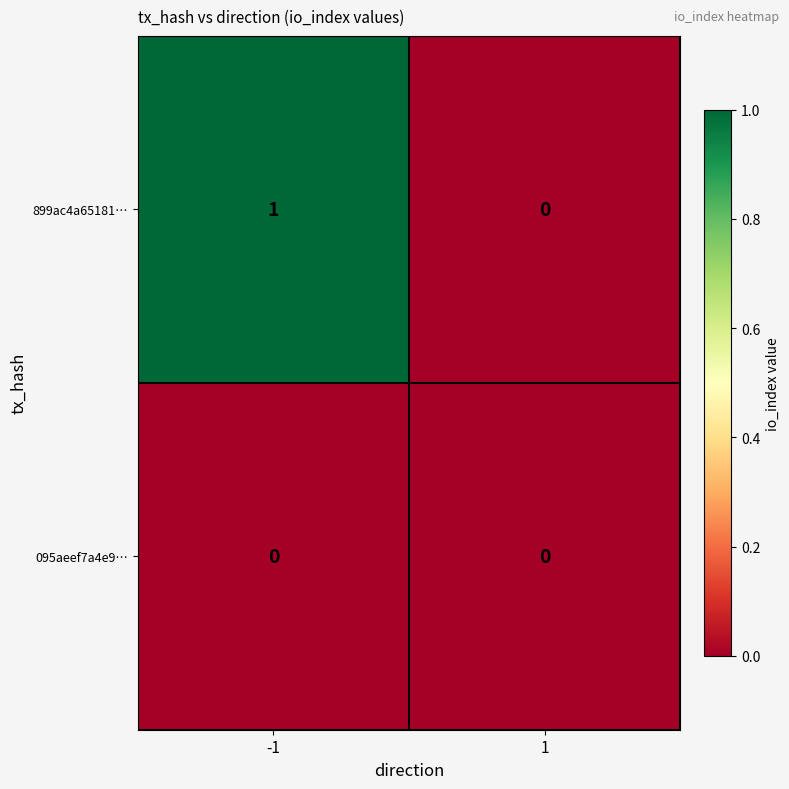

At which category is the sum across all series the highest?

-1